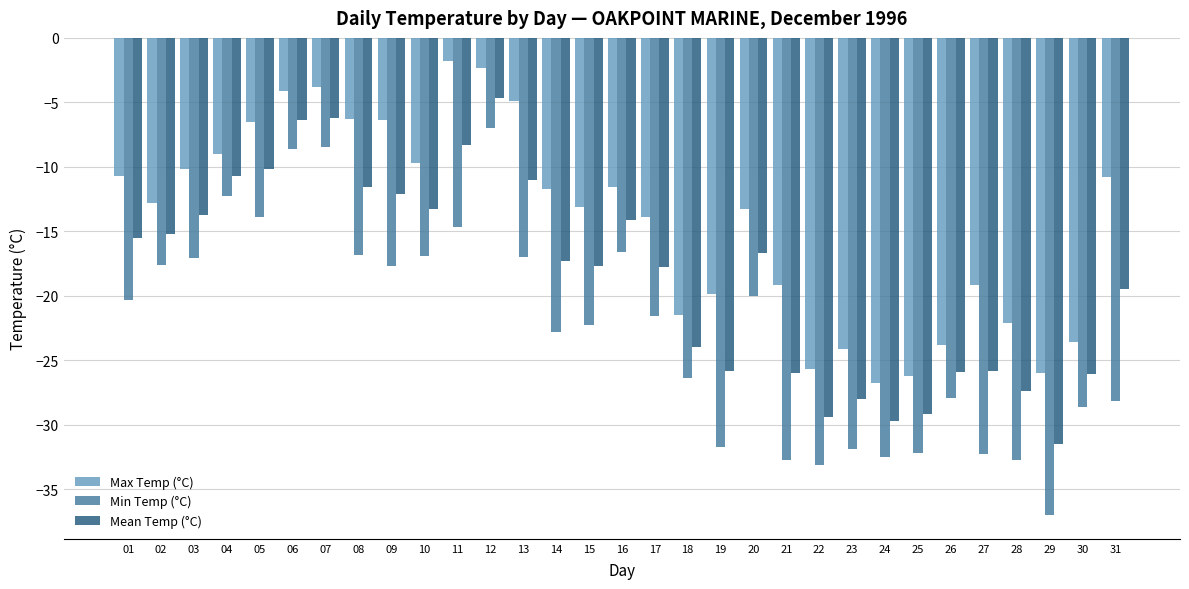

What is the approximate value of Mean Temp (°C) at 21?

-26.0